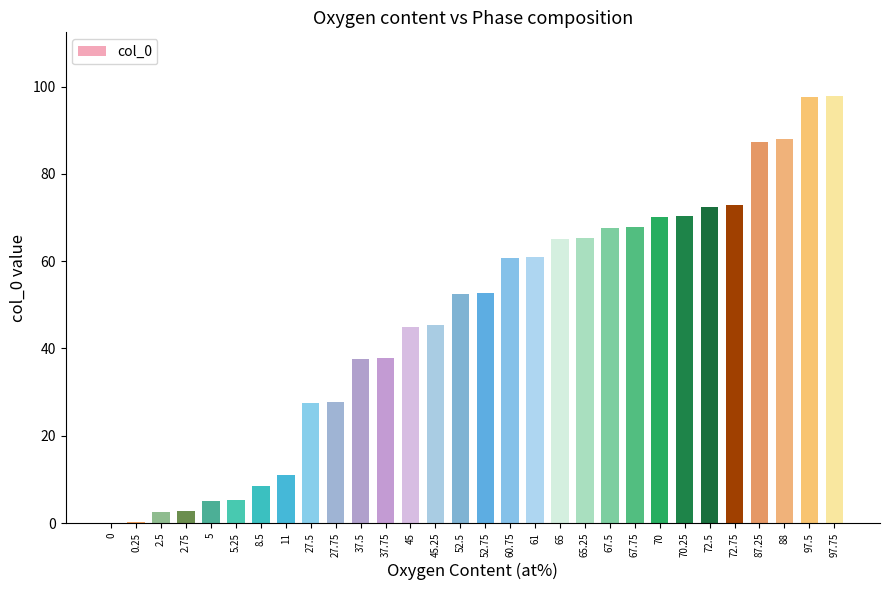

Count the number of data series in this chart.

1